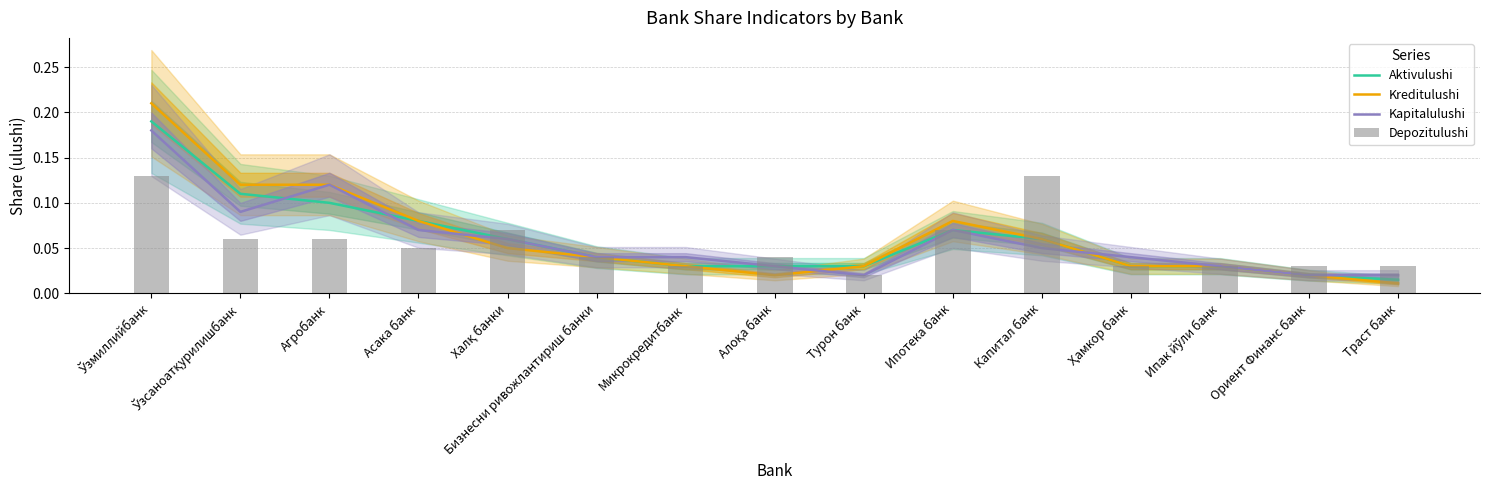

What is the difference between the Aktivulushi values at Ипотека банк and Траст банк?

0.1